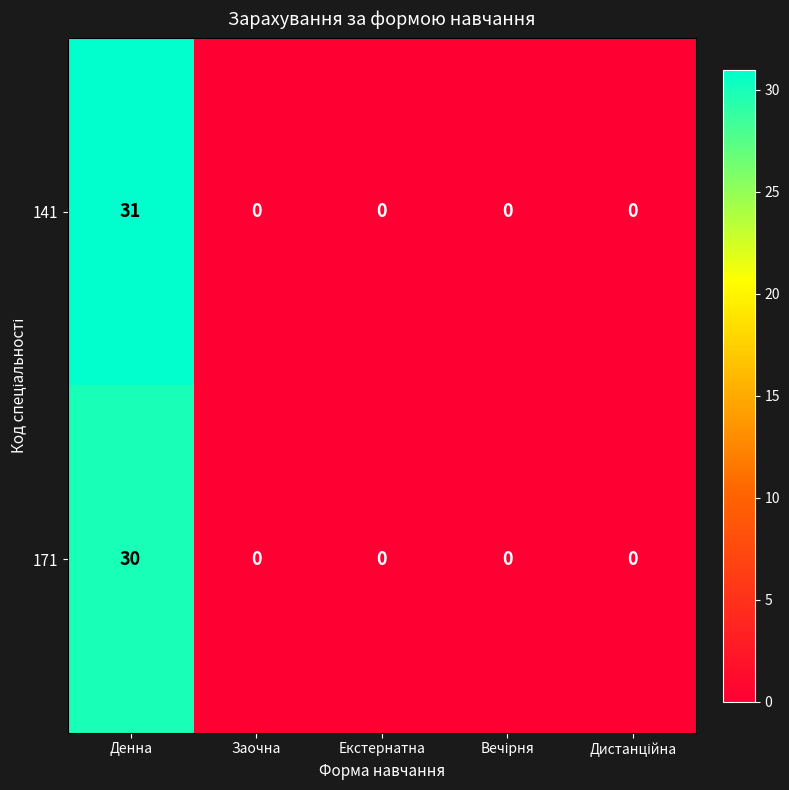

Rank the series at Денна from highest to lowest value.

141, 171